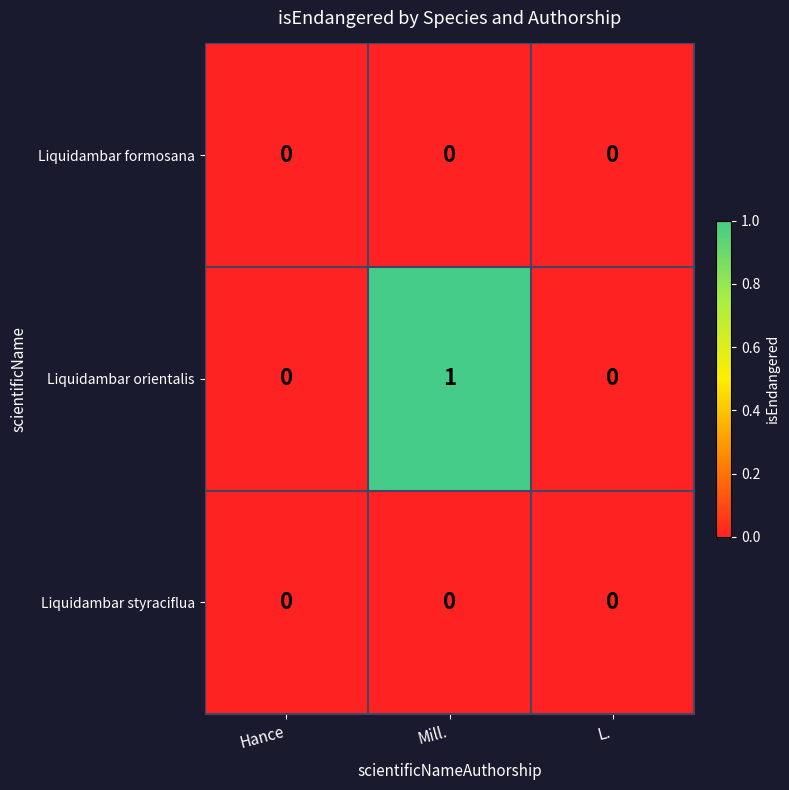

Between Mill. and L., which series saw the biggest shift?

Liquidambar orientalis